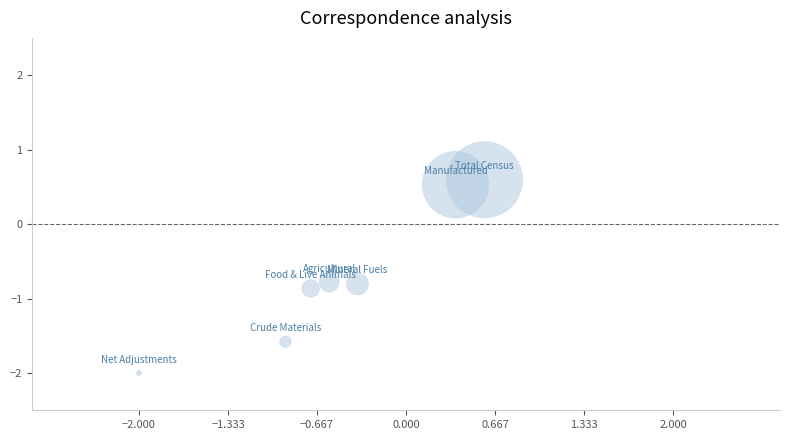

What Y value in the scatter plot is closest to 0?

0.5